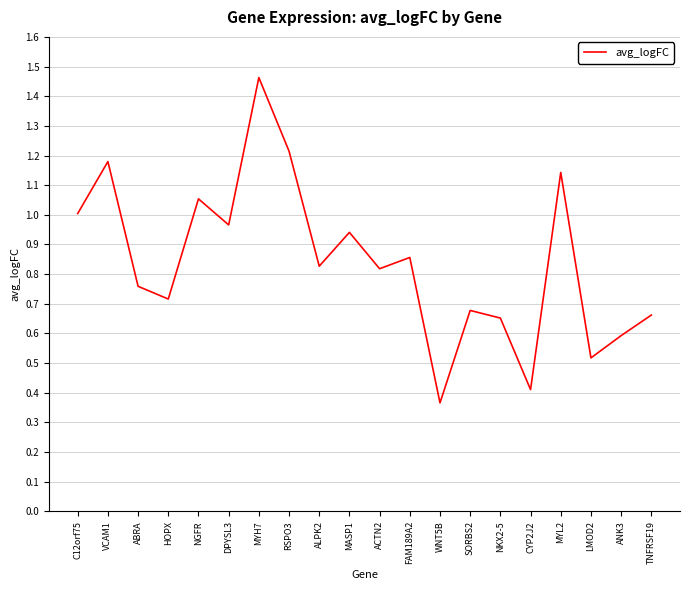

At which label is the value closest to 0?

WNT5B